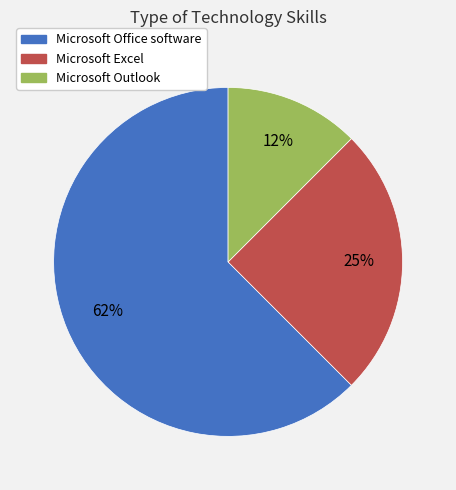

Is there a majority slice in this chart?

Yes